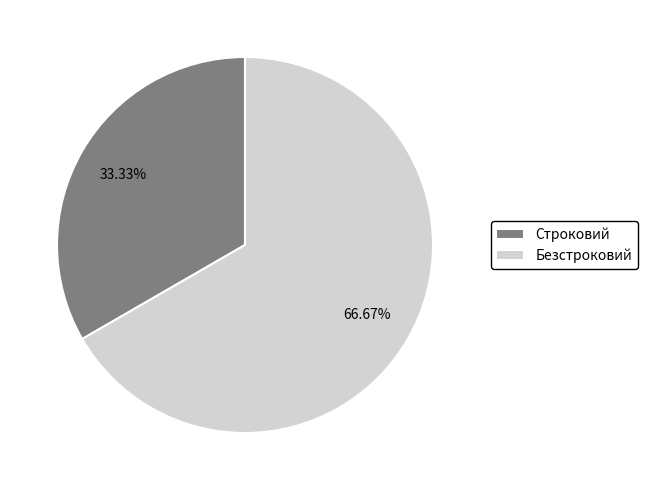

Approximately how many times larger is the value at Безстроковий compared to Строковий?

2.0